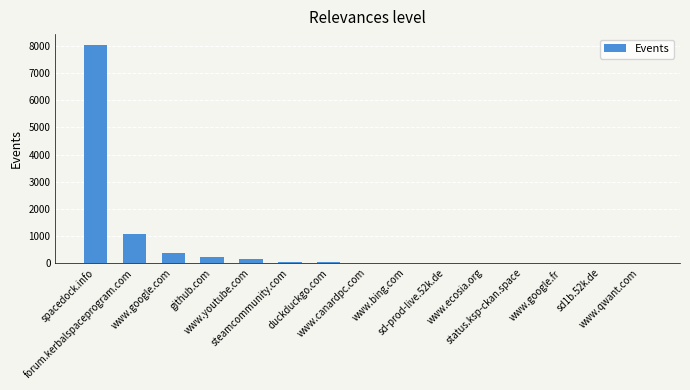

What is the greatest value displayed?

8040